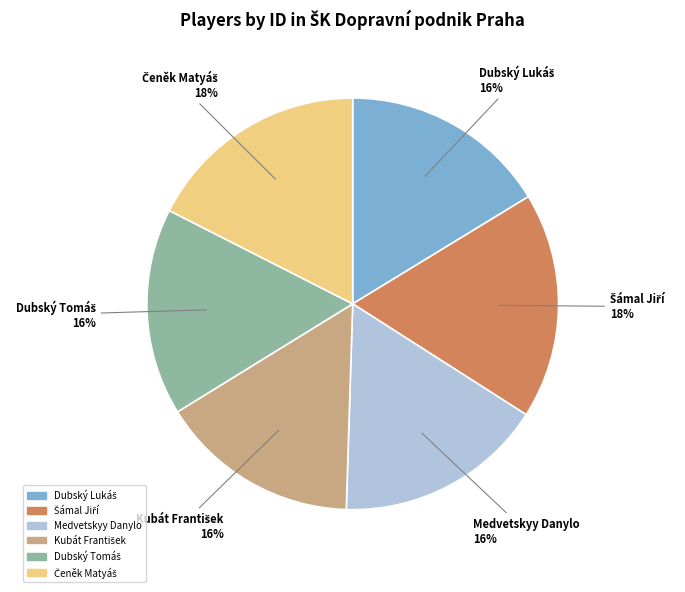

How many segments does this pie chart have?

6